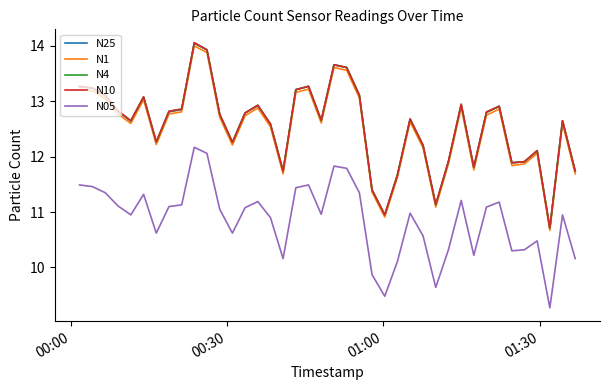

What is the greatest value displayed?

14.1